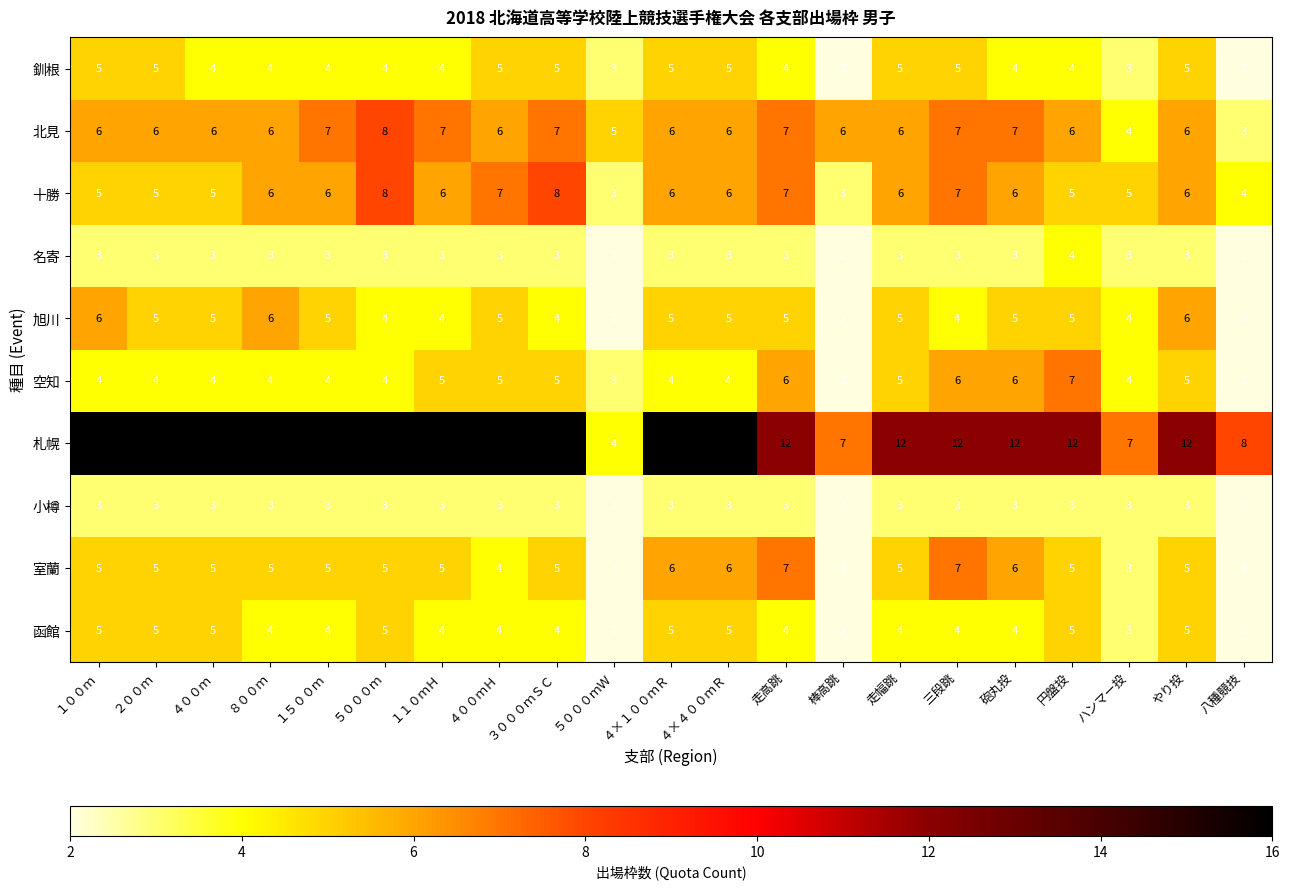

At which label is 函館 closest to 3?

ハンマー投